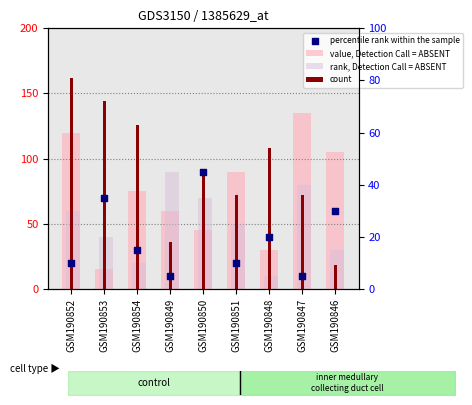

Which series has the largest total across all categories?

count